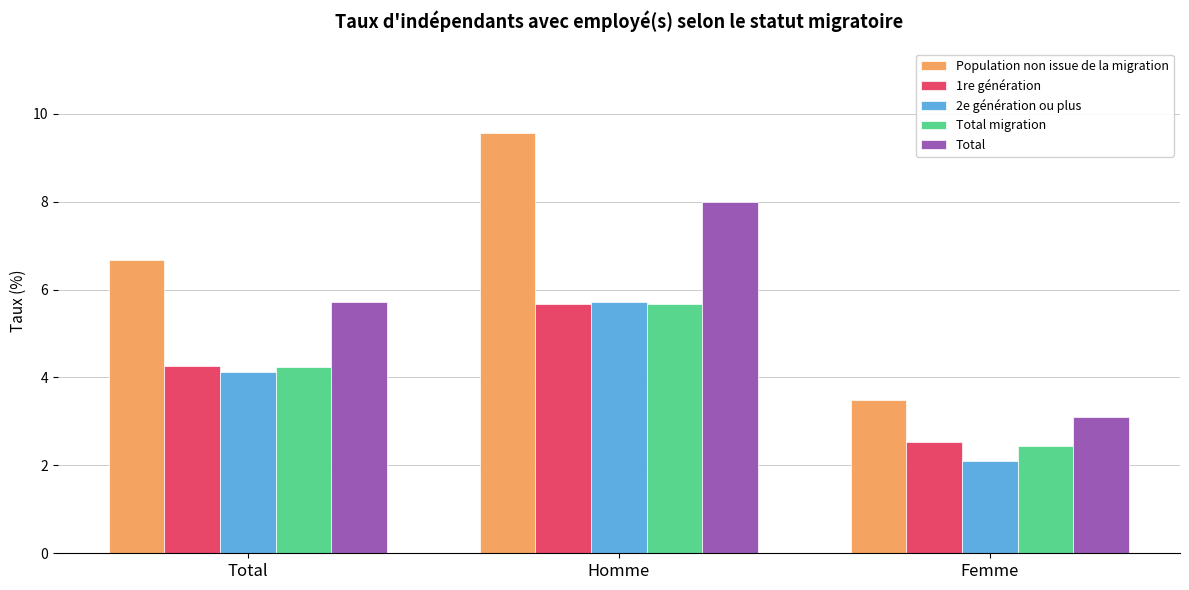

How many values in the Total series exceed 5?

2